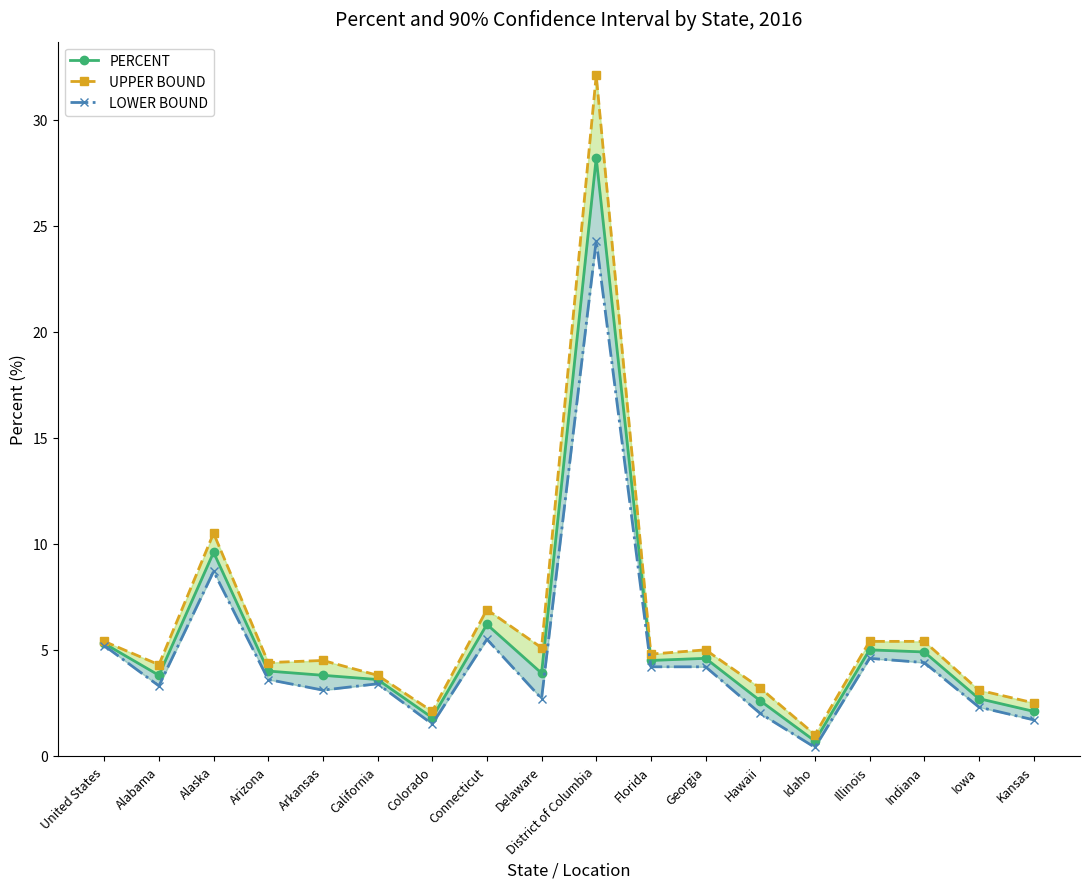

Is it true that UPPER BOUND equals 17.7 at District of Columbia?

False